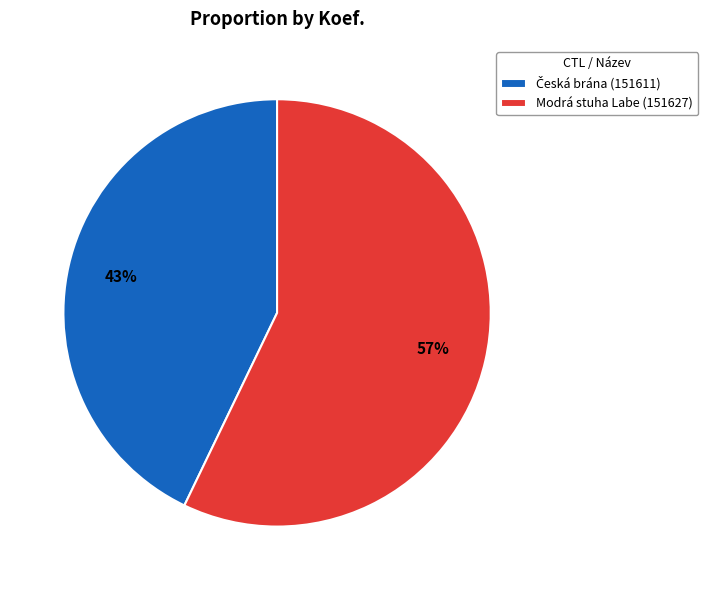

Is there a majority slice in this chart?

Yes